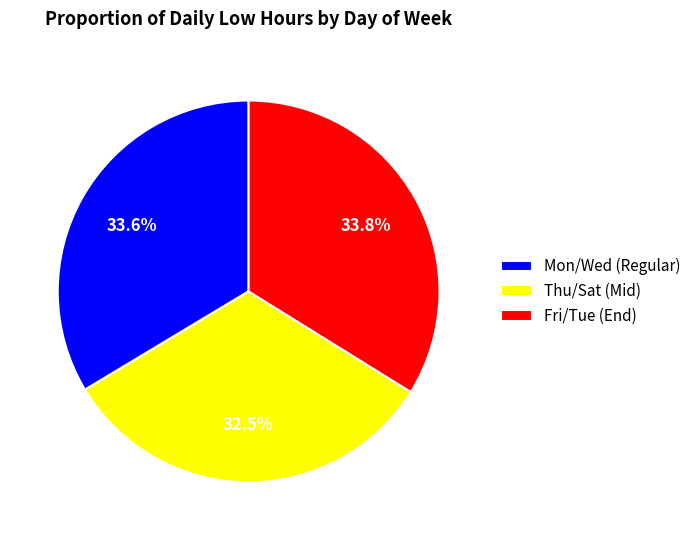

Is there any slice that represents more than half of the pie?

No